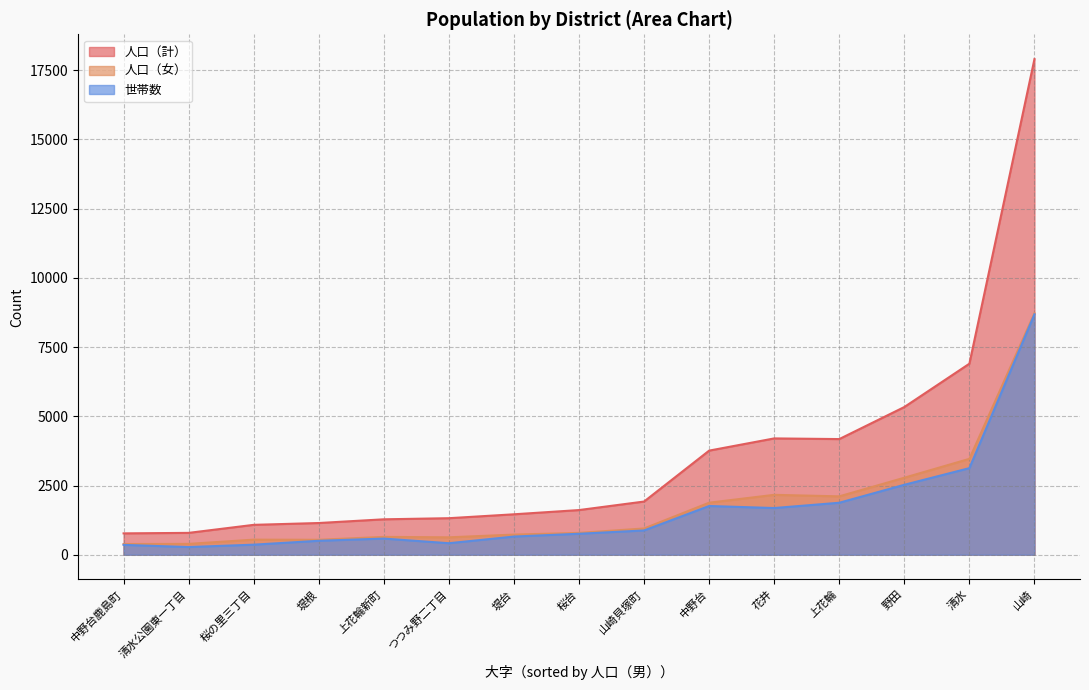

How many data points in 人口（計） are above 1613?

7